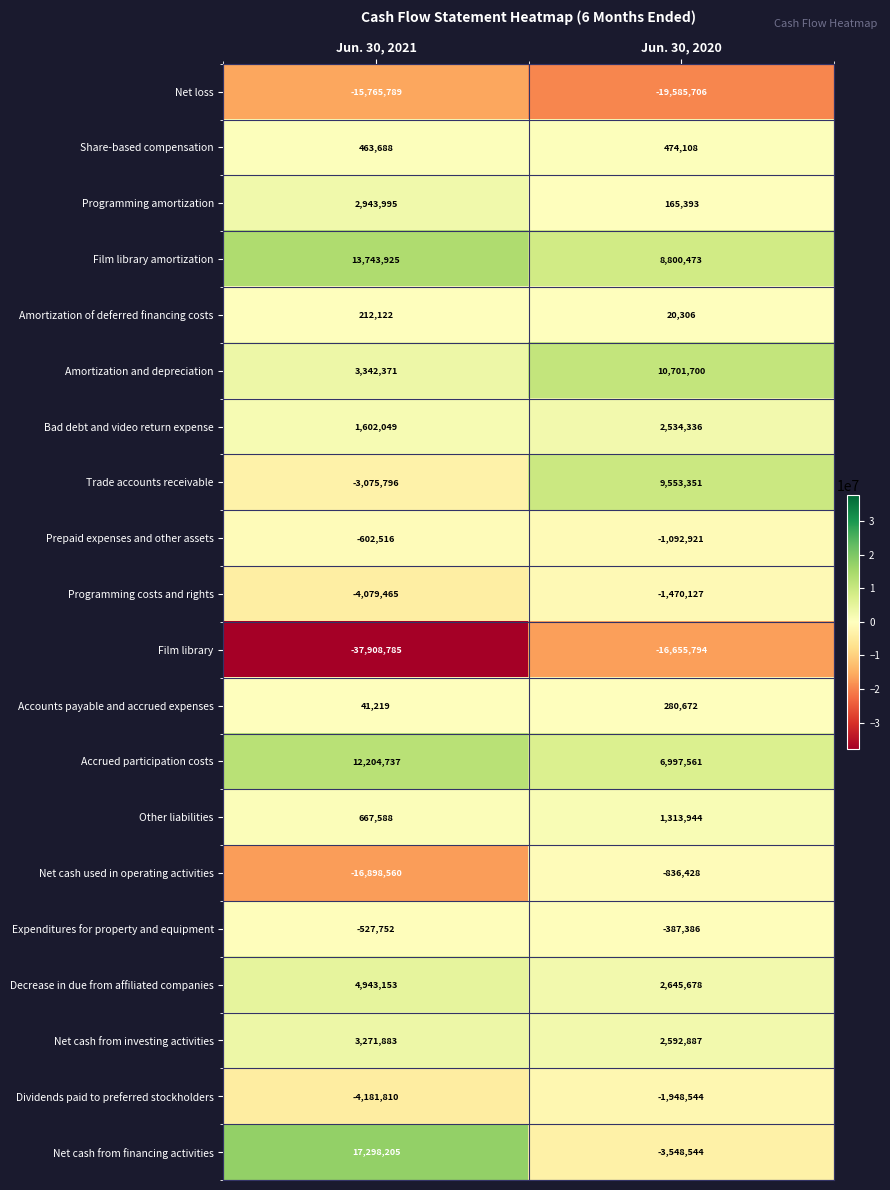

Read the Bad debt and video return expense value at Jun. 30, 2020.

2534336